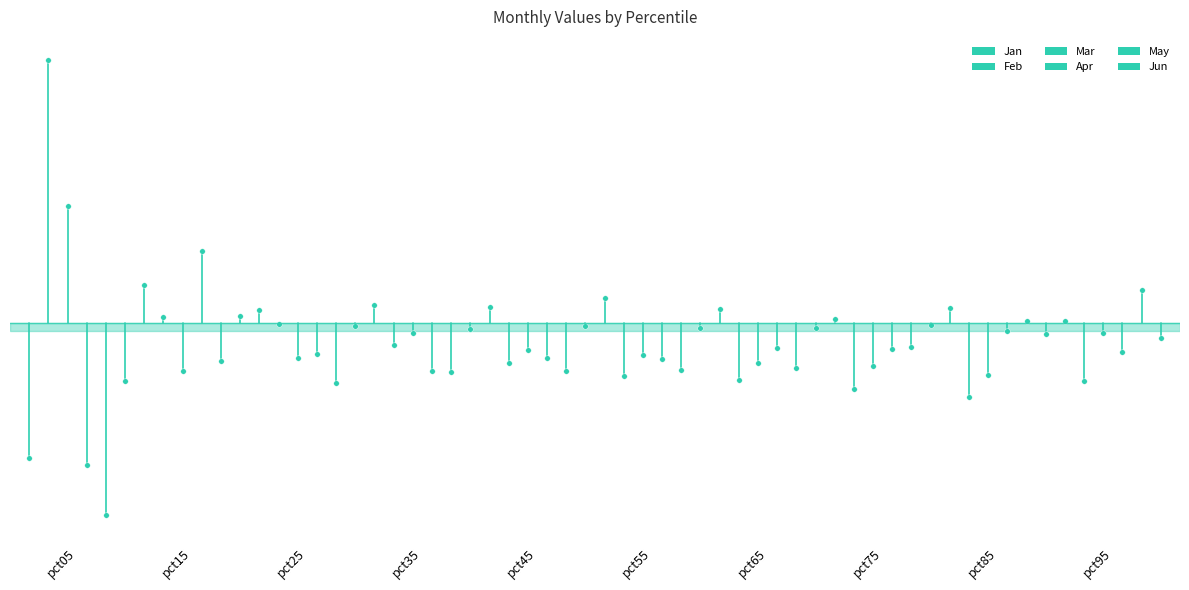

At which label does May reach its minimum?

pct05